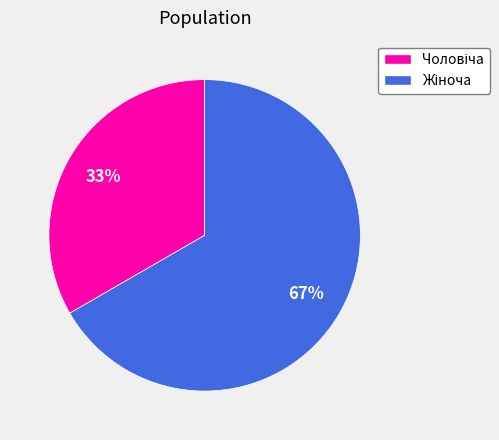

Is there any slice that represents more than half of the pie?

Yes